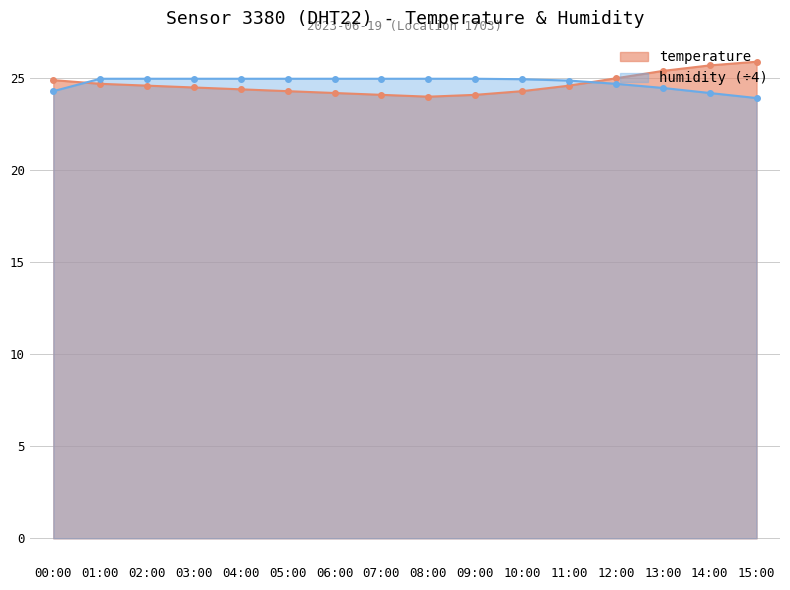

Where is the first local minimum for temperature?

08:00